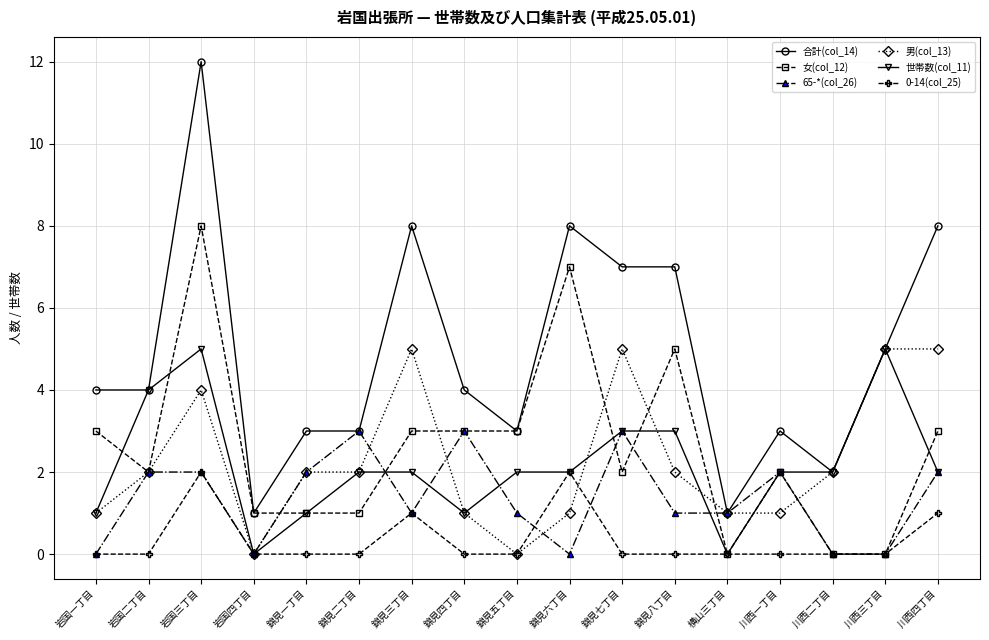

What value does the 65-*(col_26) series have at 横山三丁目?

1